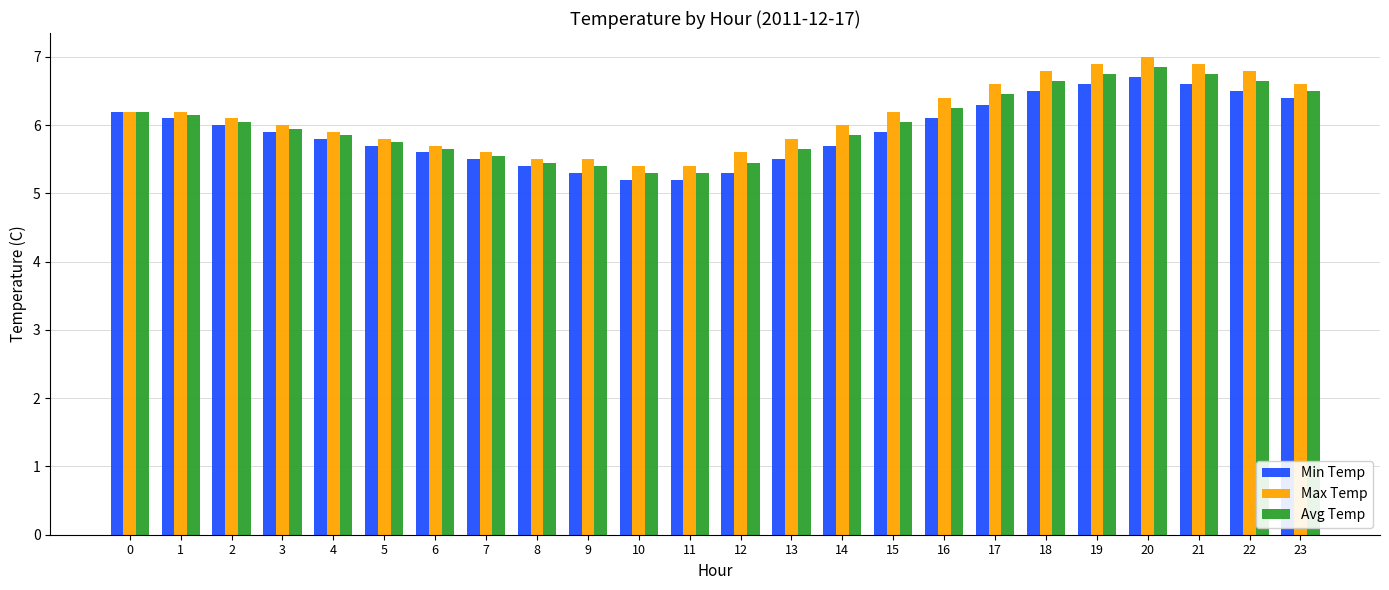

What is the value of the Min Temp bar at the 14th from the left?

5.5